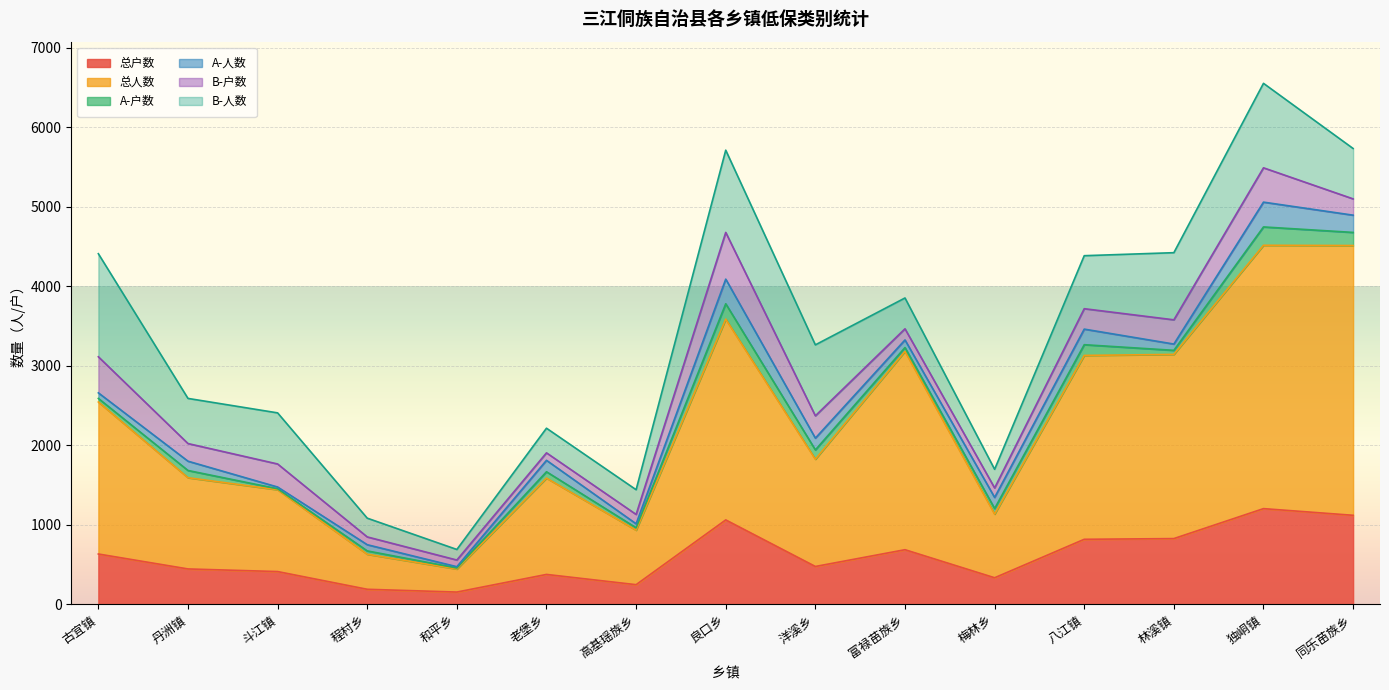

True or false: 总户数 and B-人数 cross at least once.

True